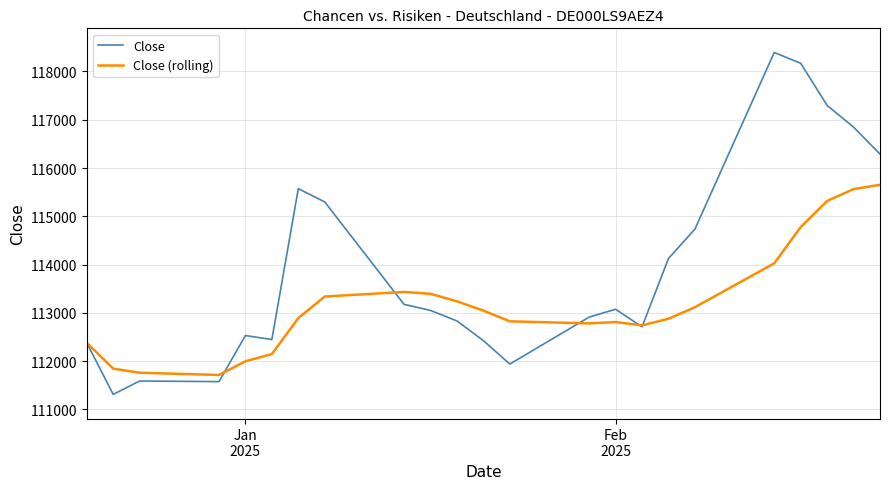

What is the maximum value shown in the chart?

118393